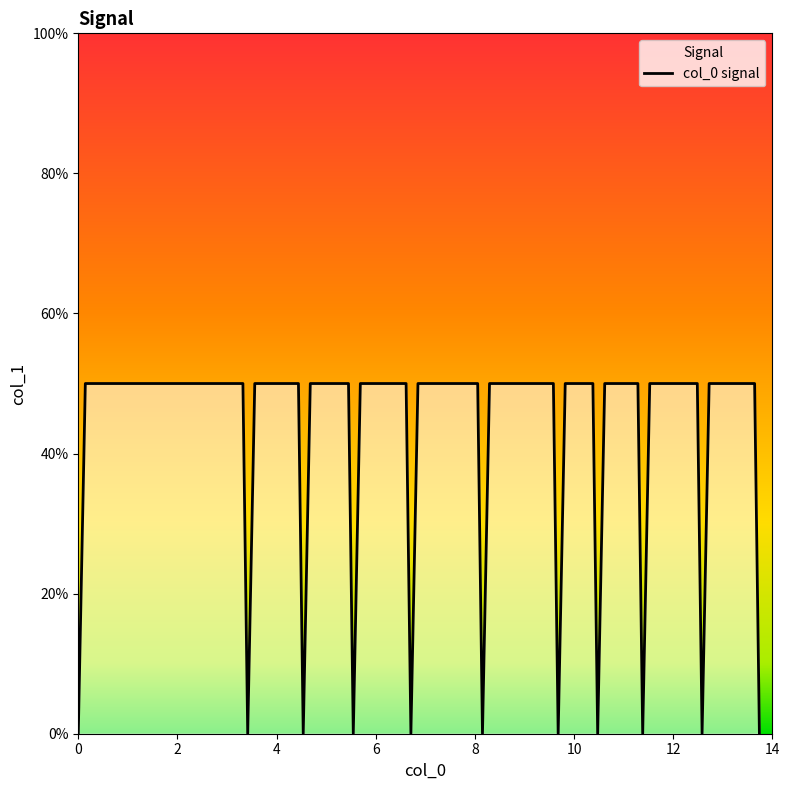

Is it true that the value at 27 is -17?

False